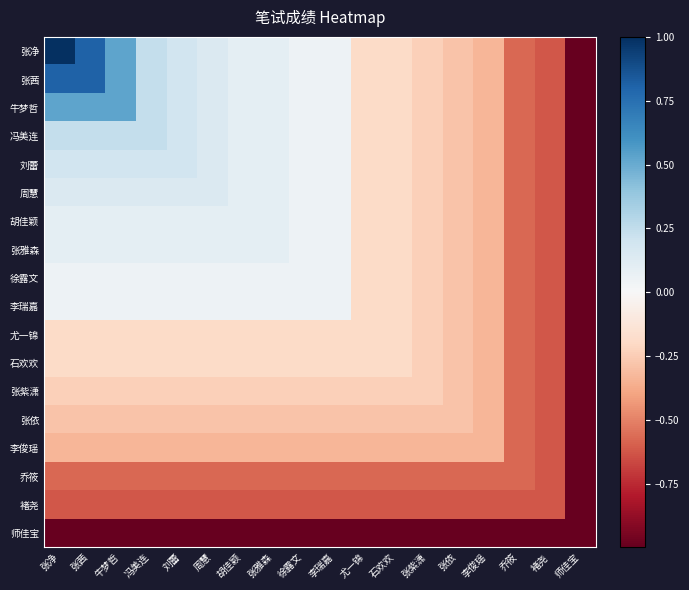

How many distinct data groups are displayed?

18